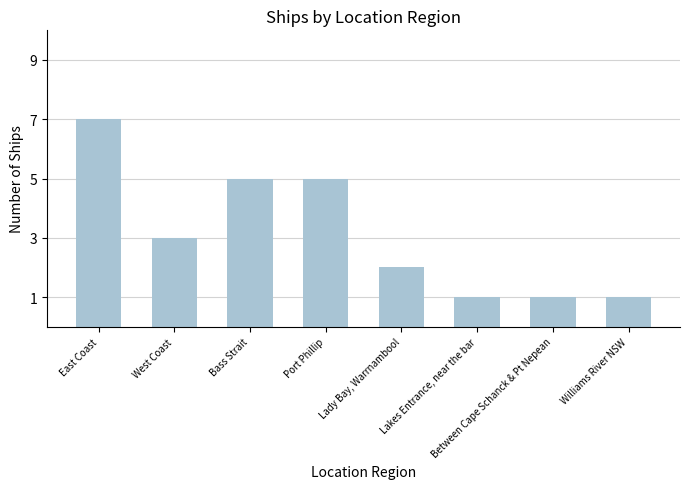

What is the maximum value shown in the chart?

7